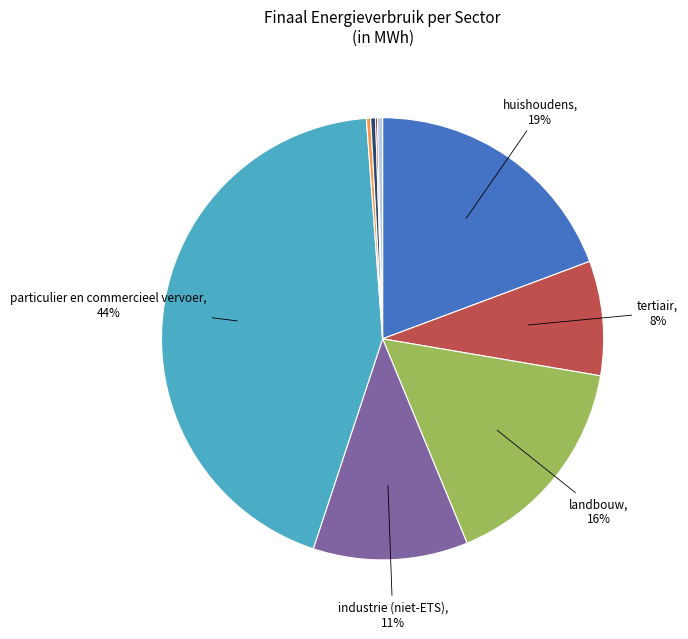

To the nearest percent, what is the average slice percentage?

11%